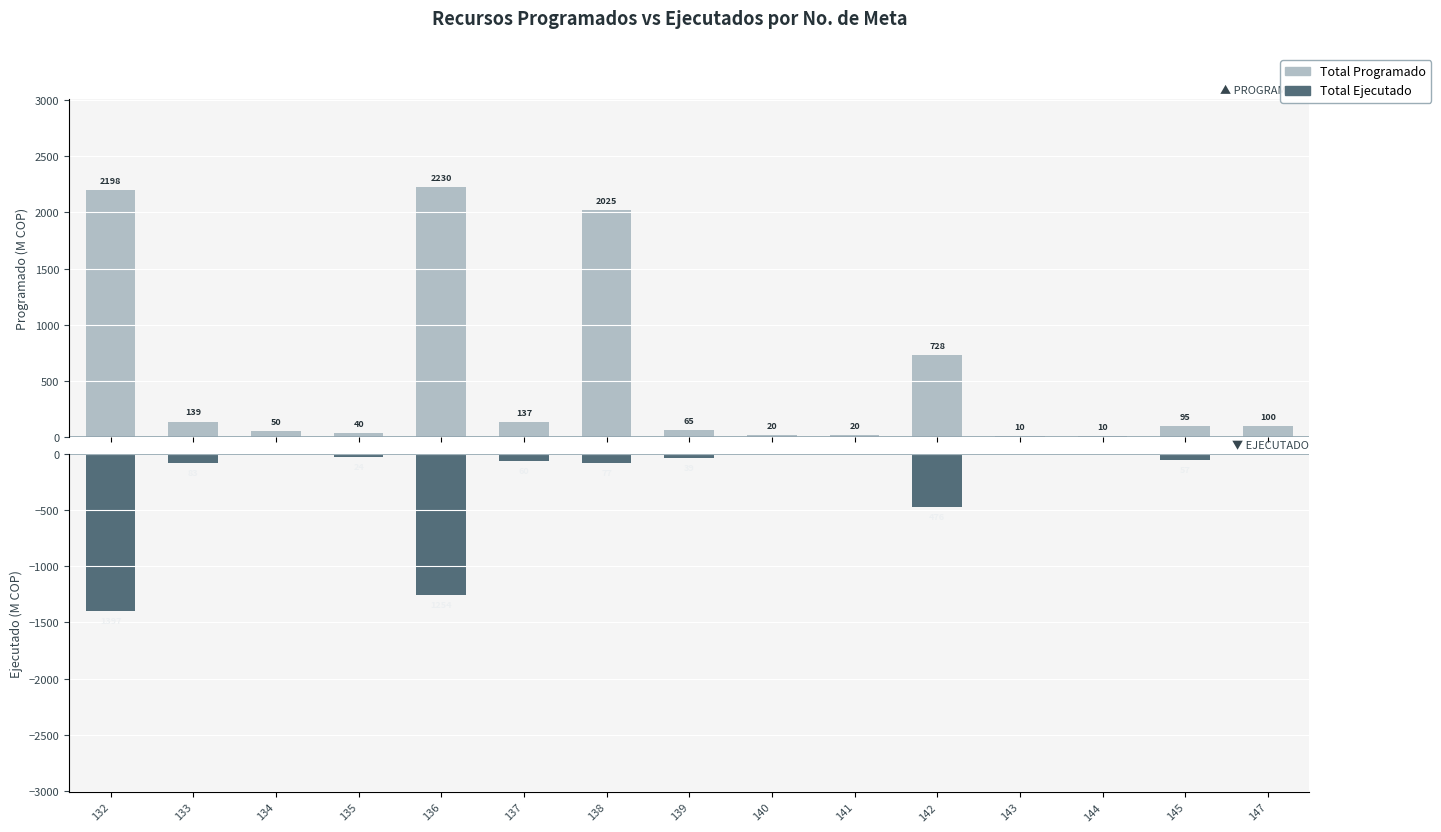

What is the difference between the second highest and minimum values in the Total Ejecutado (Millones COP) series?

1397.0